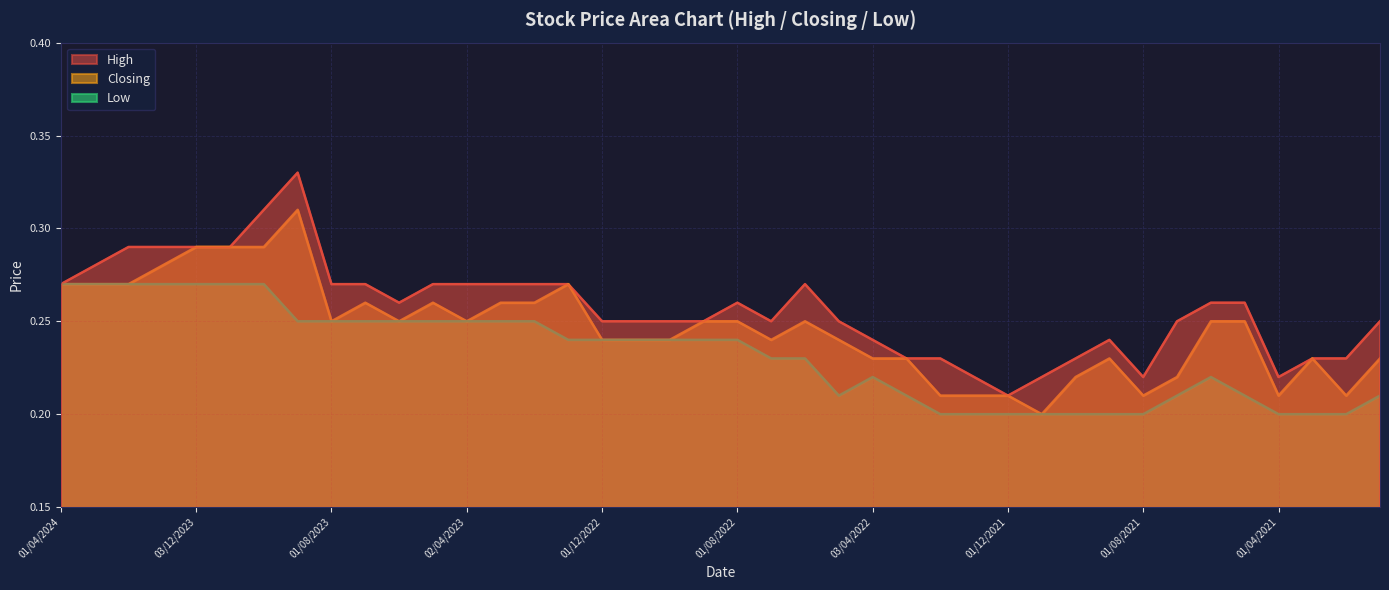

What is the difference between the maximum and second lowest values in the Low series?

0.1